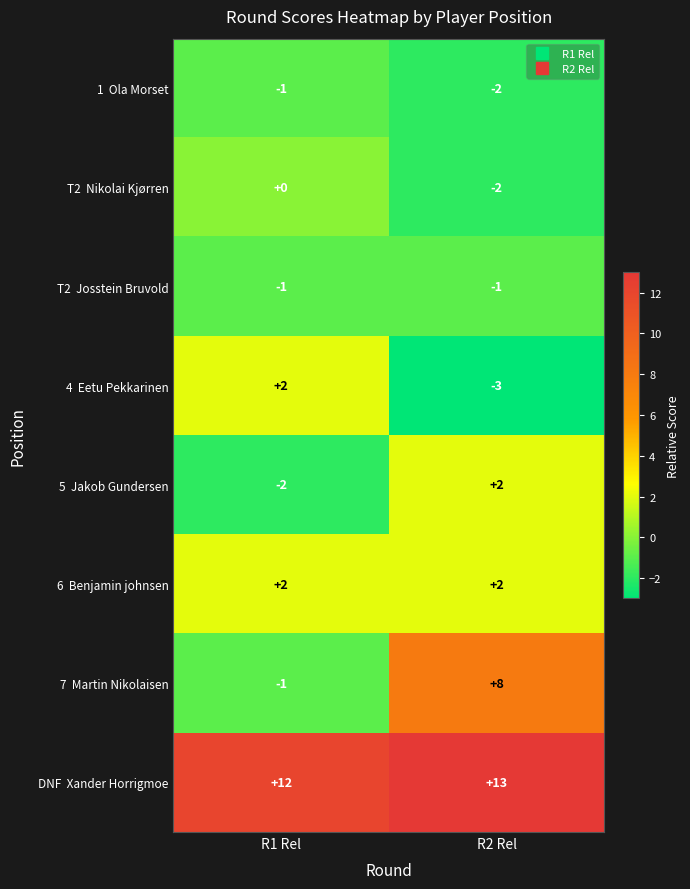

What is the maximum value shown in the chart?

13